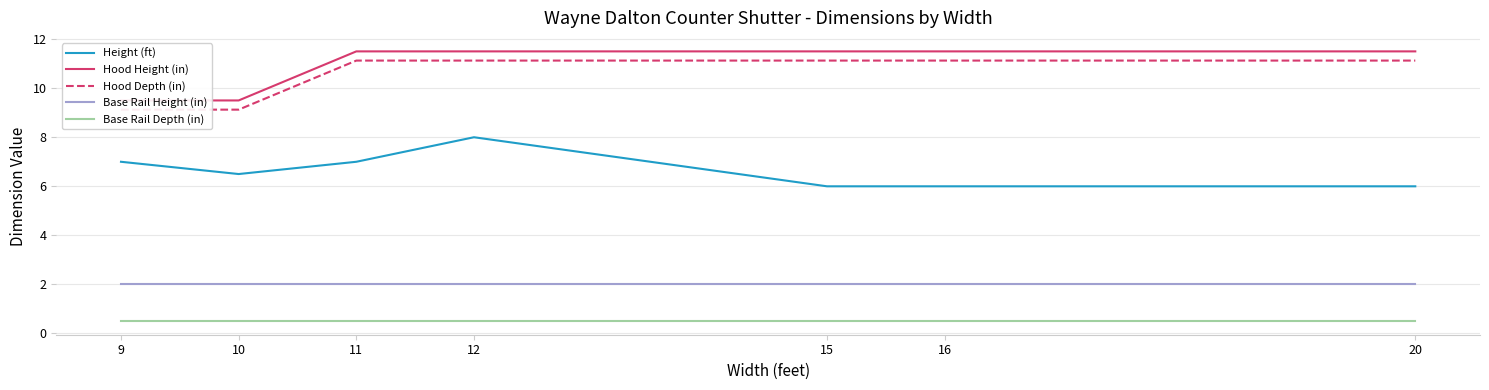

What is the value of the Hood Depth (in) point at the 6th from the left?

11.1